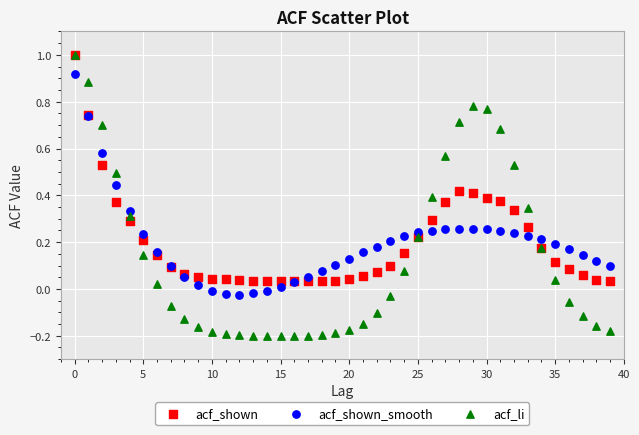

Which series has the widest spread of Y values?

acf_li